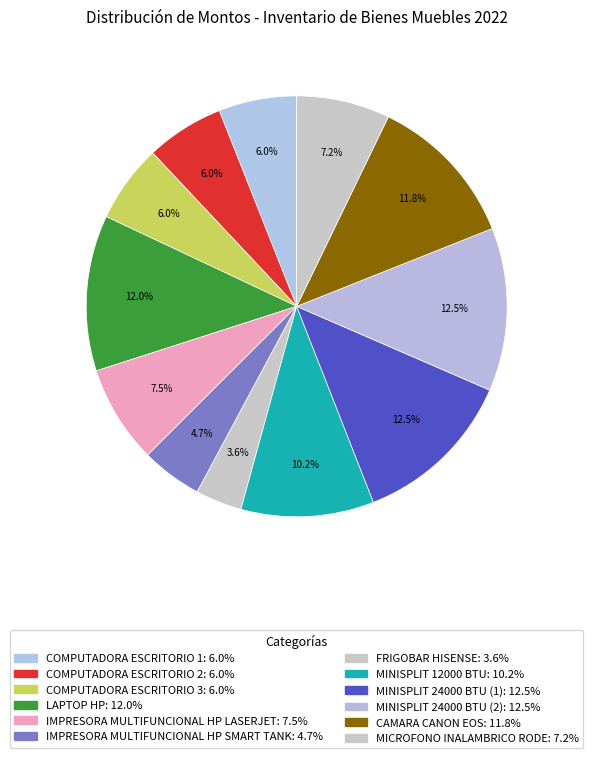

Count the number of slices in the pie.

12